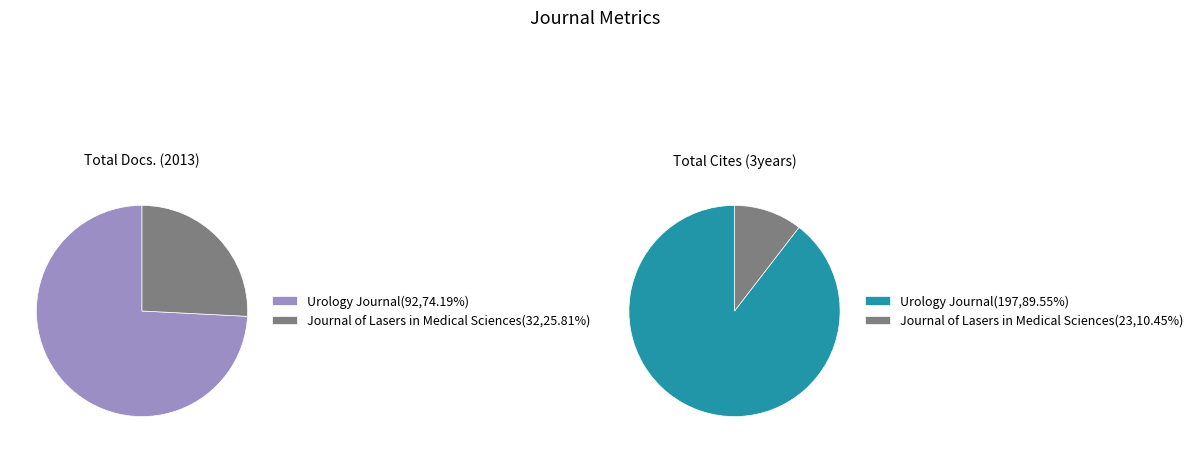

Which slice is the largest?

Urology Journal